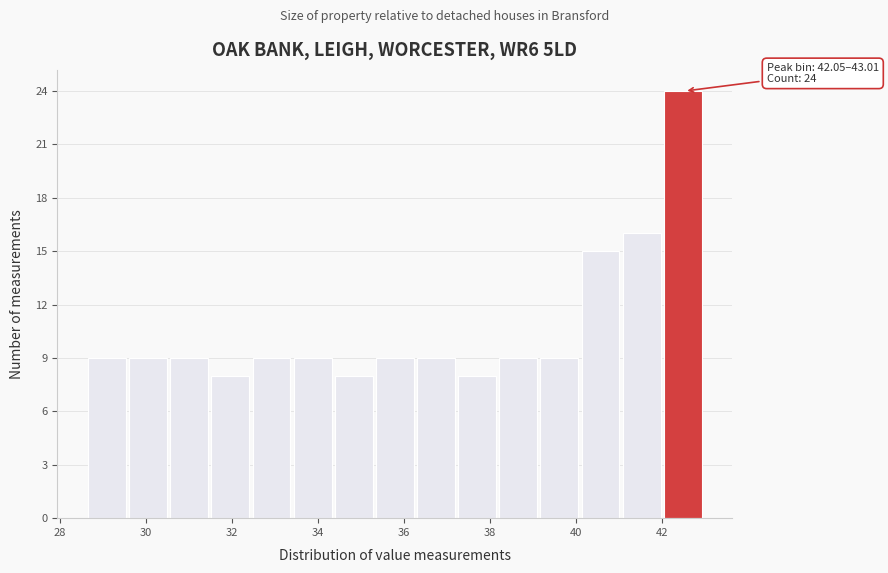

Over which range of the x-axis is the bar tallest?

42.0 to 43.0